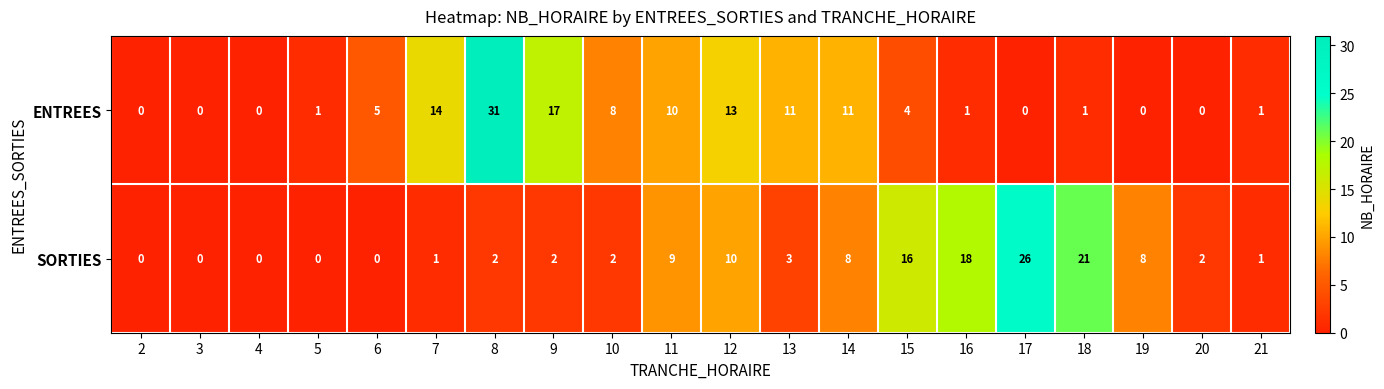

What is the greatest value displayed?

31